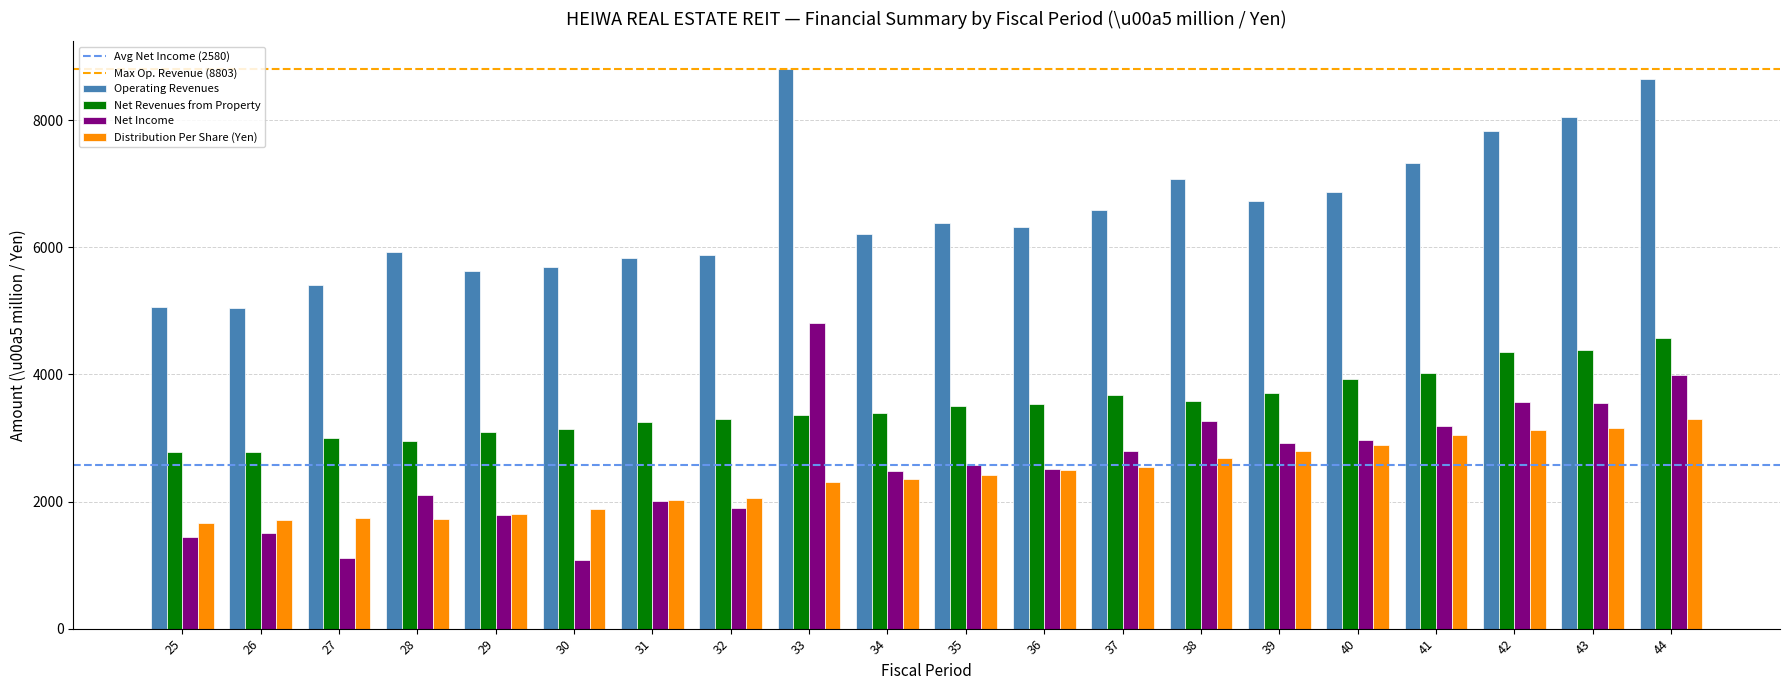

What is the spread (max minus min) of values at 25?

3615